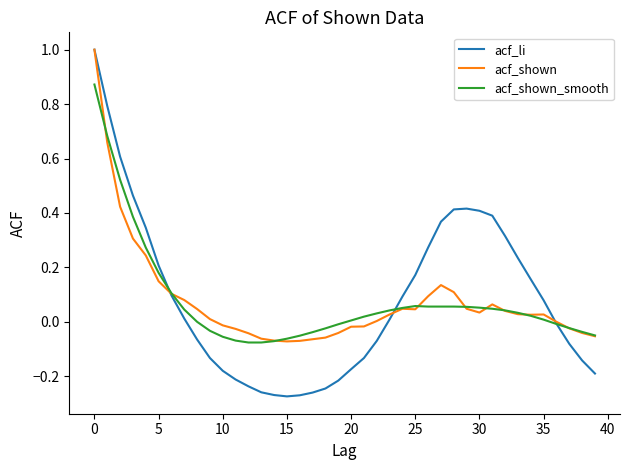

Is this an area chart (filled region under the line)?

No